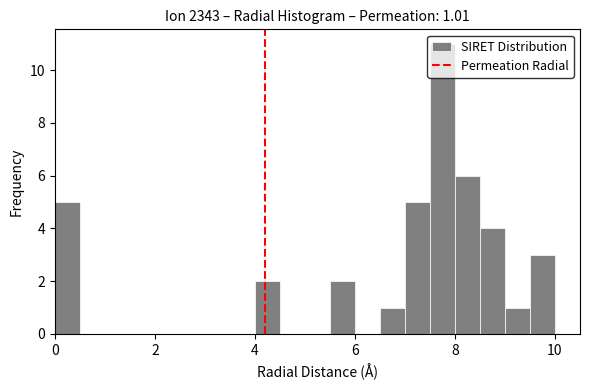

Around what value on the x-axis is the tallest bar? Give the approximate position of its centre, as read against the axis.

7.8